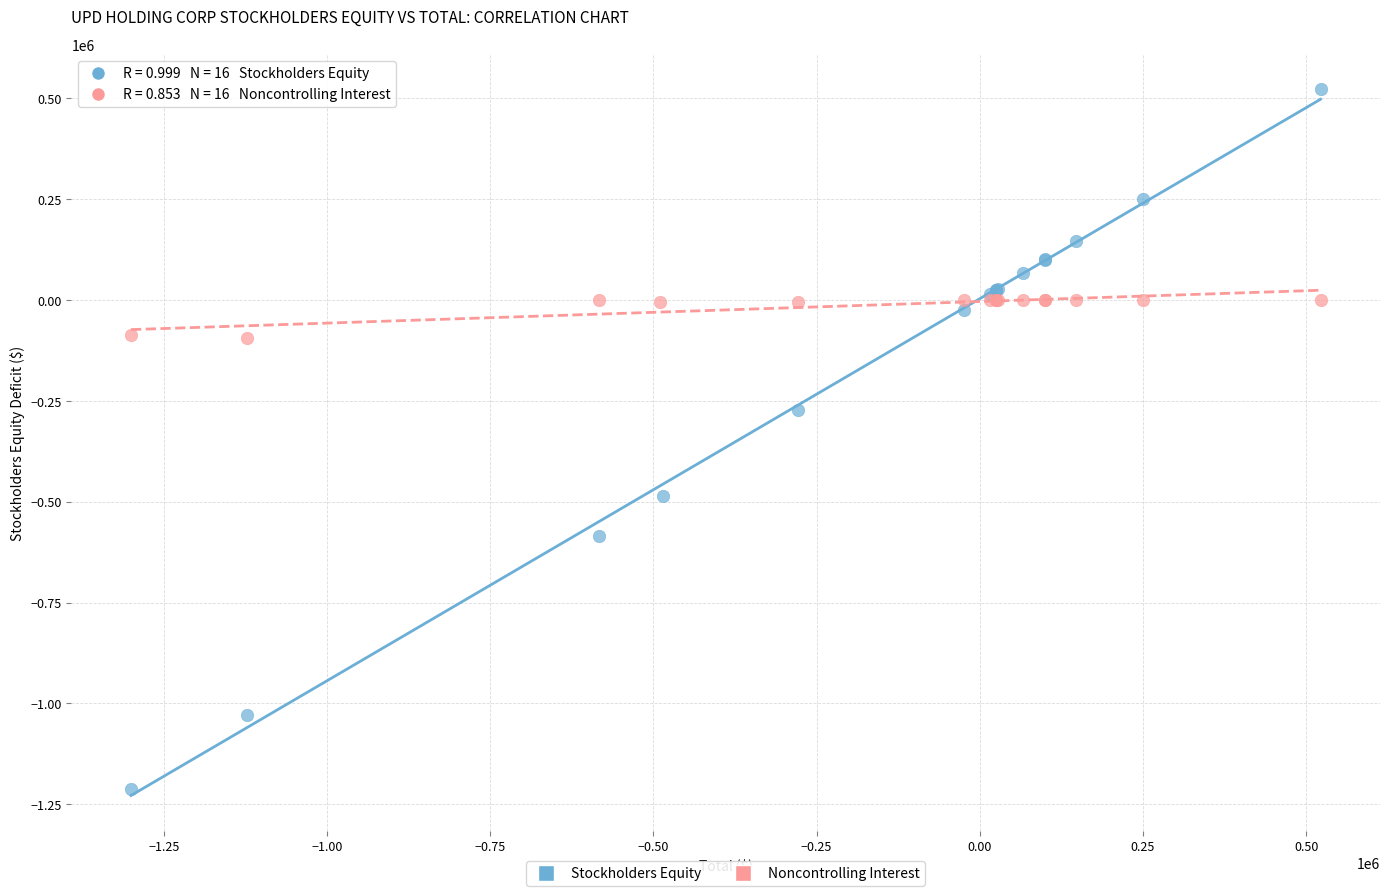

Which series reaches the maximum Y coordinate?

Stockholders Equity